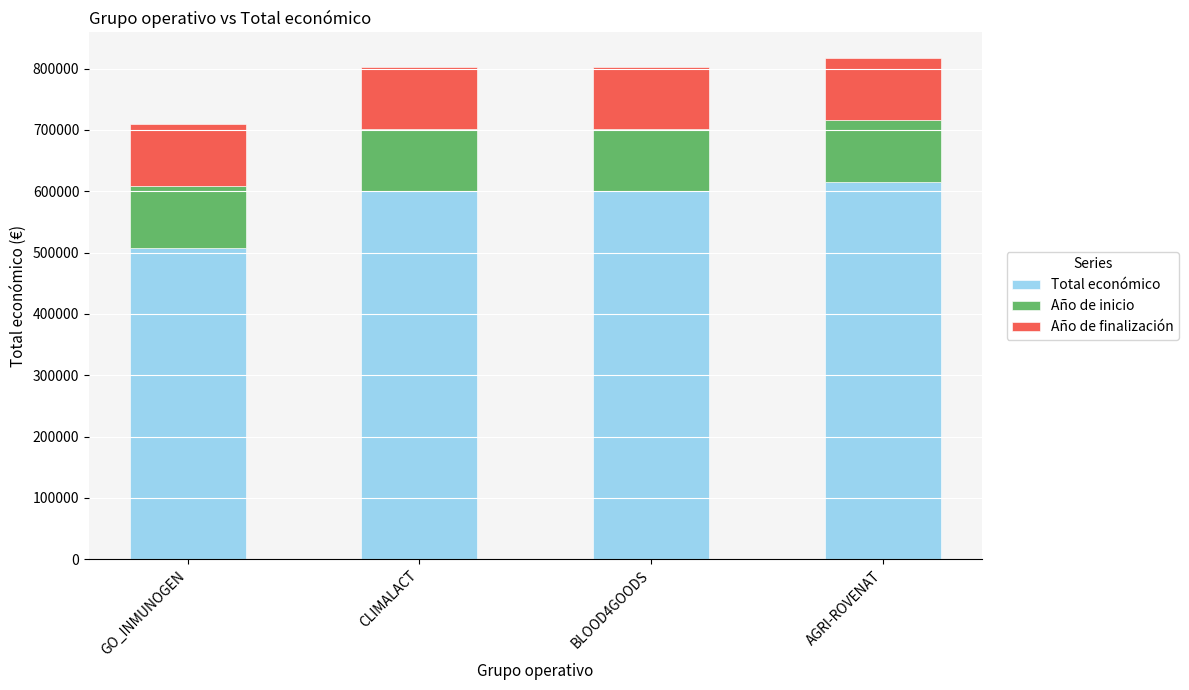

What is the total value across all series at BLOOD4GOODS?

802510